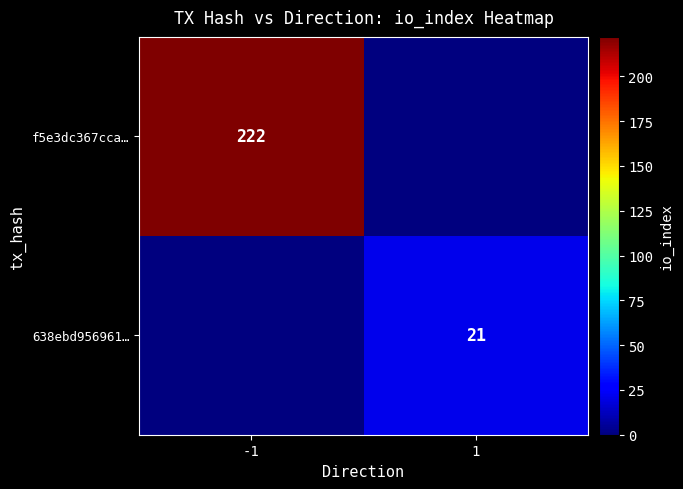

True or false: 638ebd956961… has a value of 21 at 1.

True